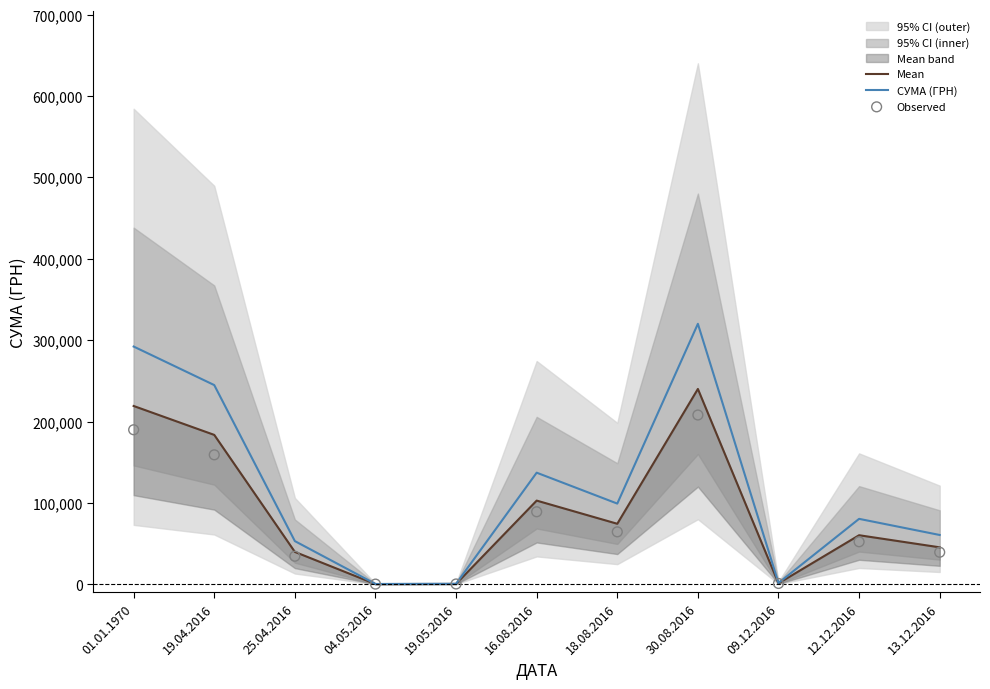

Is the value of Observed at 18.08.2016 greater than the value of Mean at 16.08.2016?

No